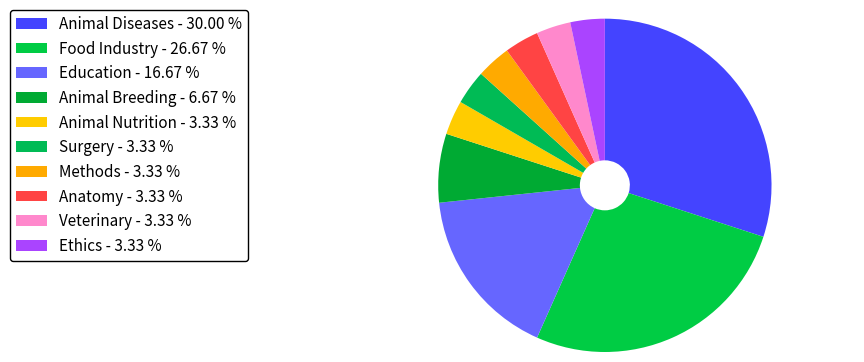

To the nearest percent, what is the average slice percentage?

10%